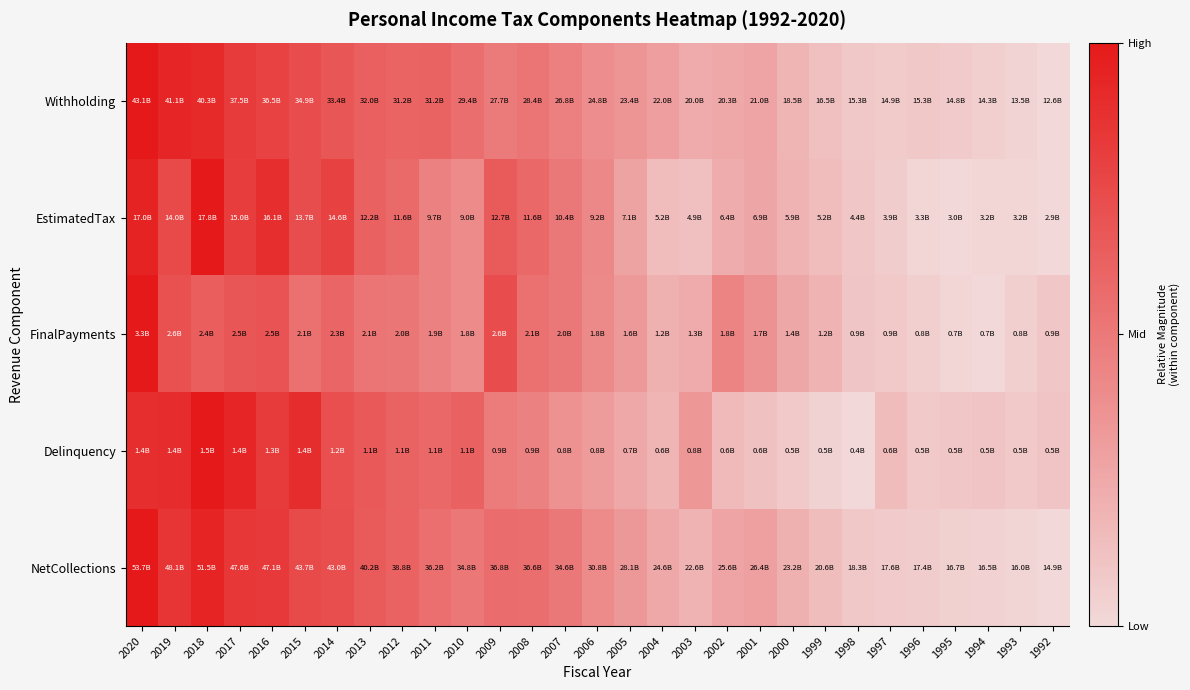

Reading left to right, list all the values displayed in this chart.

Withholding: 2020=1.0	2019=0.9	2018=0.9	2017=0.8	2016=0.8	2015=0.7	2014=0.7	2013=0.6	2012=0.6	2011=0.6	2010=0.6	2009=0.5	2008=0.5	2007=0.5	2006=0.4	2005=0.4	2004=0.3	2003=0.2	2002=0.3	2001=0.3	2000=0.2	1999=0.1	1998=0.1	1997=0.1	1996=0.1	1995=0.1	1994=0.1	1993=0.0	1992=0.0
EstimatedTax: 2020=0.9	2019=0.7	2018=1.0	2017=0.8	2016=0.9	2015=0.7	2014=0.8	2013=0.6	2012=0.6	2011=0.5	2010=0.4	2009=0.7	2008=0.6	2007=0.5	2006=0.4	2005=0.3	2004=0.2	2003=0.1	2002=0.2	2001=0.3	2000=0.2	1999=0.2	1998=0.1	1997=0.1	1996=0.0	1995=0.0	1994=0.0	1993=0.0	1992=0.0
FinalPayments: 2020=1.0	2019=0.7	2018=0.6	2017=0.7	2016=0.7	2015=0.5	2014=0.6	2013=0.5	2012=0.5	2011=0.5	2010=0.4	2009=0.7	2008=0.5	2007=0.5	2006=0.4	2005=0.3	2004=0.2	2003=0.2	2002=0.4	2001=0.4	2000=0.3	1999=0.2	1998=0.1	1997=0.1	1996=0.0	1995=0.0	1994=0.0	1993=0.1	1992=0.1
Delinquency: 2020=0.9	2019=0.9	2018=1.0	2017=0.9	2016=0.8	2015=0.9	2014=0.7	2013=0.7	2012=0.6	2011=0.6	2010=0.6	2009=0.5	2008=0.5	2007=0.4	2006=0.3	2005=0.3	2004=0.2	2003=0.3	2002=0.2	2001=0.1	2000=0.1	1999=0.0	1998=0.0	1997=0.2	1996=0.1	1995=0.1	1994=0.1	1993=0.1	1992=0.1
NetCollections: 2020=1.0	2019=0.9	2018=0.9	2017=0.8	2016=0.8	2015=0.7	2014=0.7	2013=0.7	2012=0.6	2011=0.5	2010=0.5	2009=0.6	2008=0.6	2007=0.5	2006=0.4	2005=0.3	2004=0.3	2003=0.2	2002=0.3	2001=0.3	2000=0.2	1999=0.1	1998=0.1	1997=0.1	1996=0.1	1995=0.0	1994=0.0	1993=0.0	1992=0.0